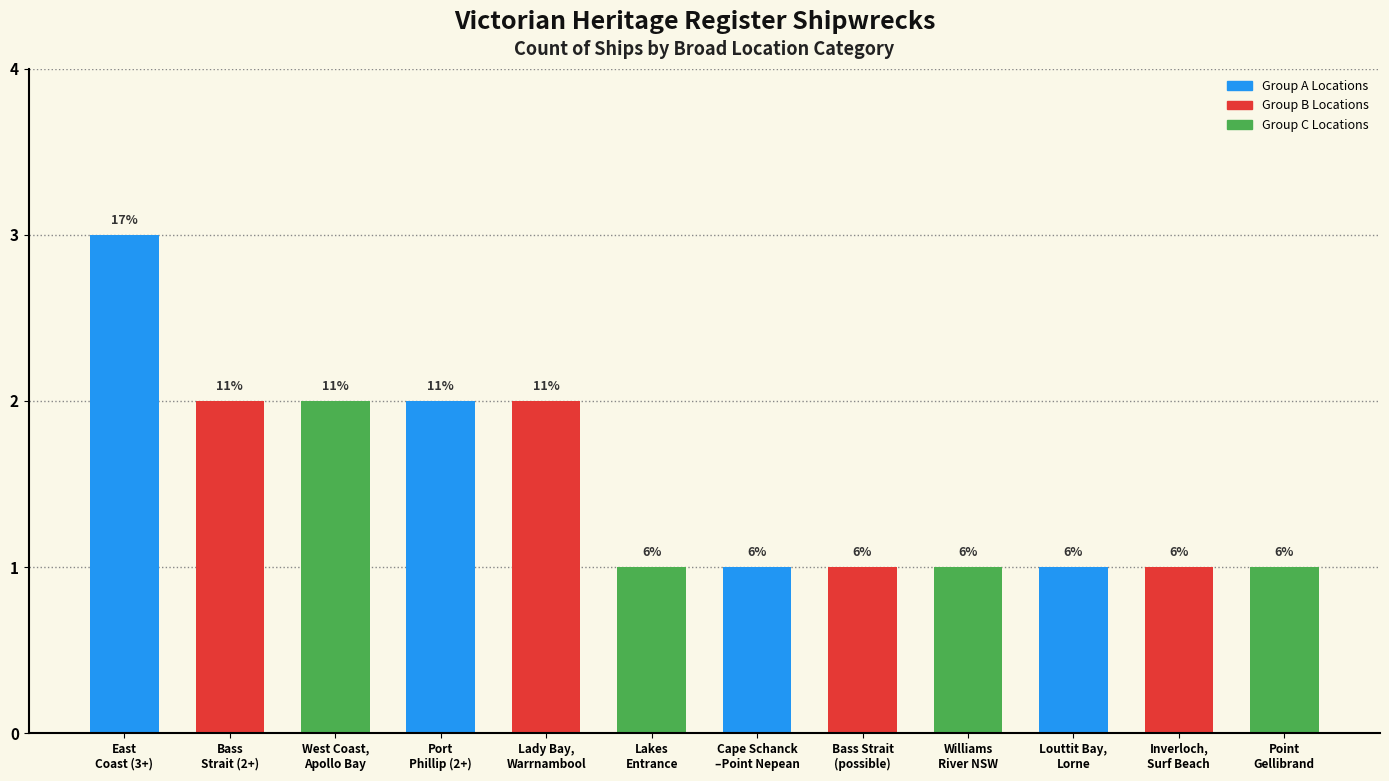

How many bars are there in total?

12